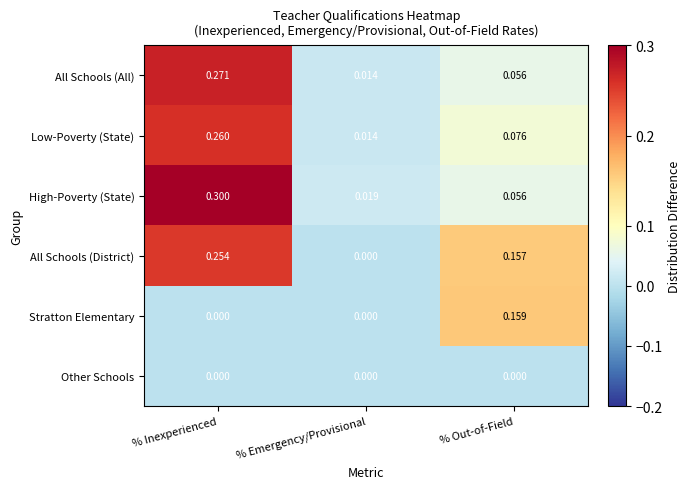

Is the value of All Schools (All) at % Emergency/Provisional greater than the value of Stratton Elementary at % Out-of-Field?

No